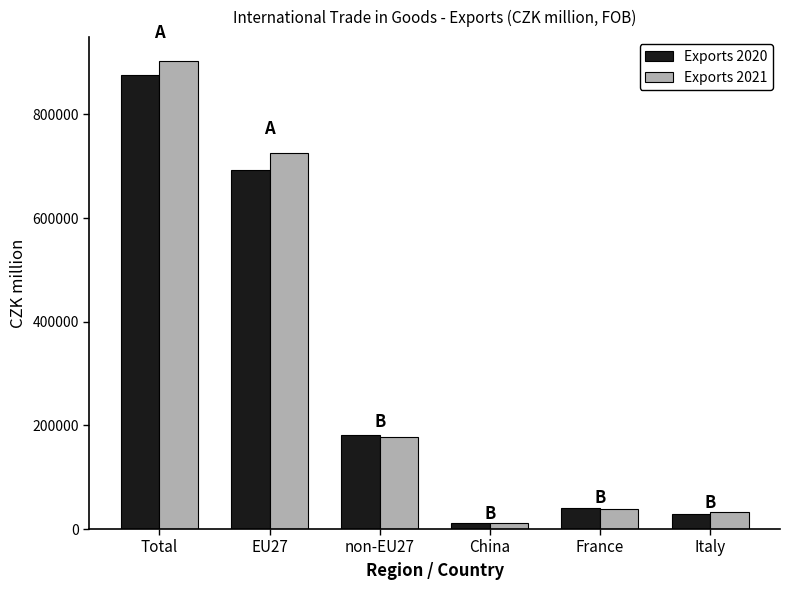

What is the sum of all Exports 2020 values?

1831506